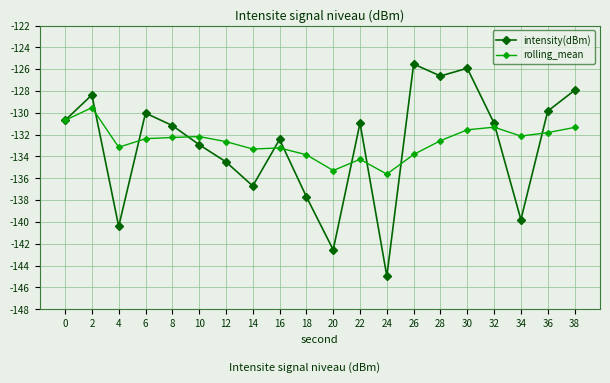

Is this an area chart (filled region under the line)?

No